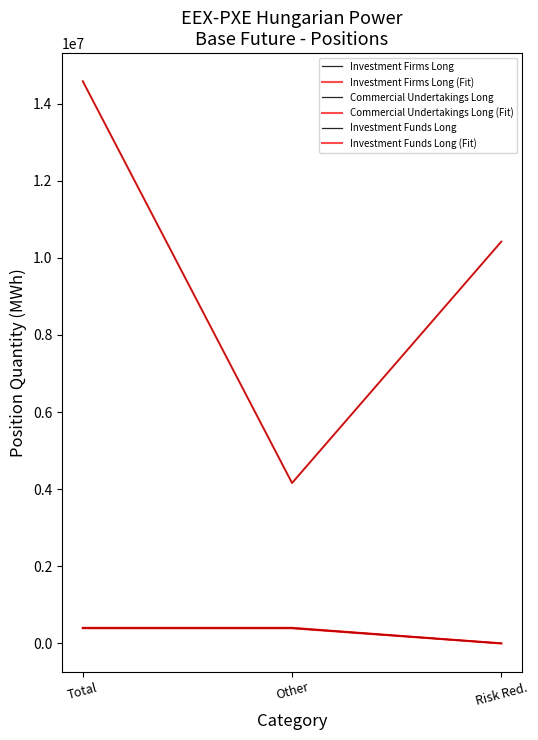

What is the average value of the Investment Funds Long series?

261440